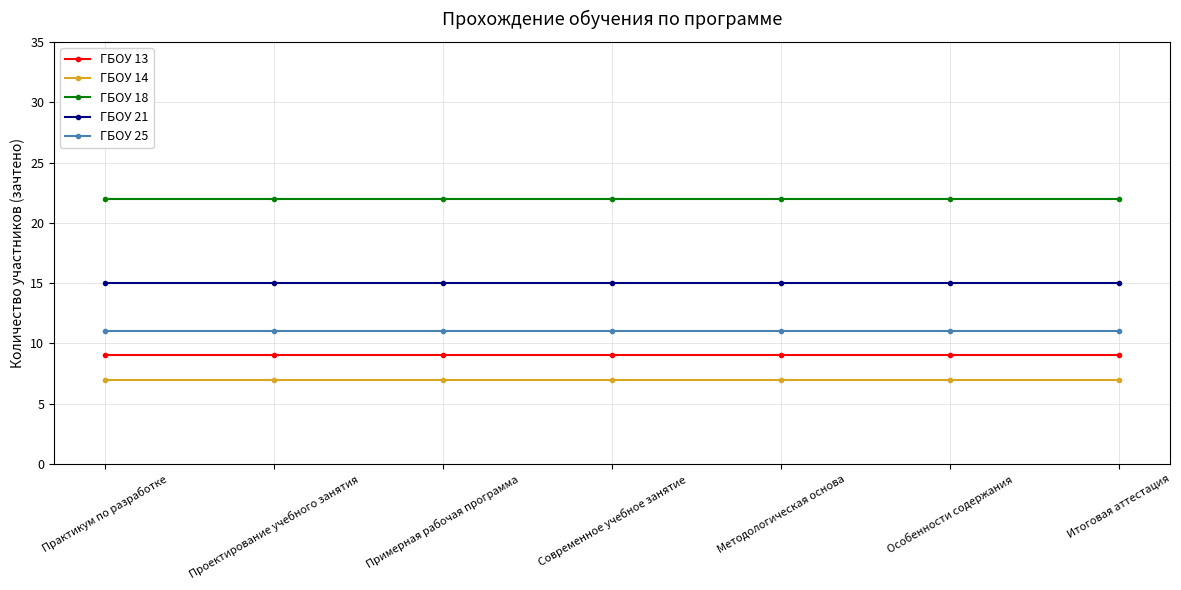

True or false: ГБОУ 14 and ГБОУ 21 cross at least once.

False